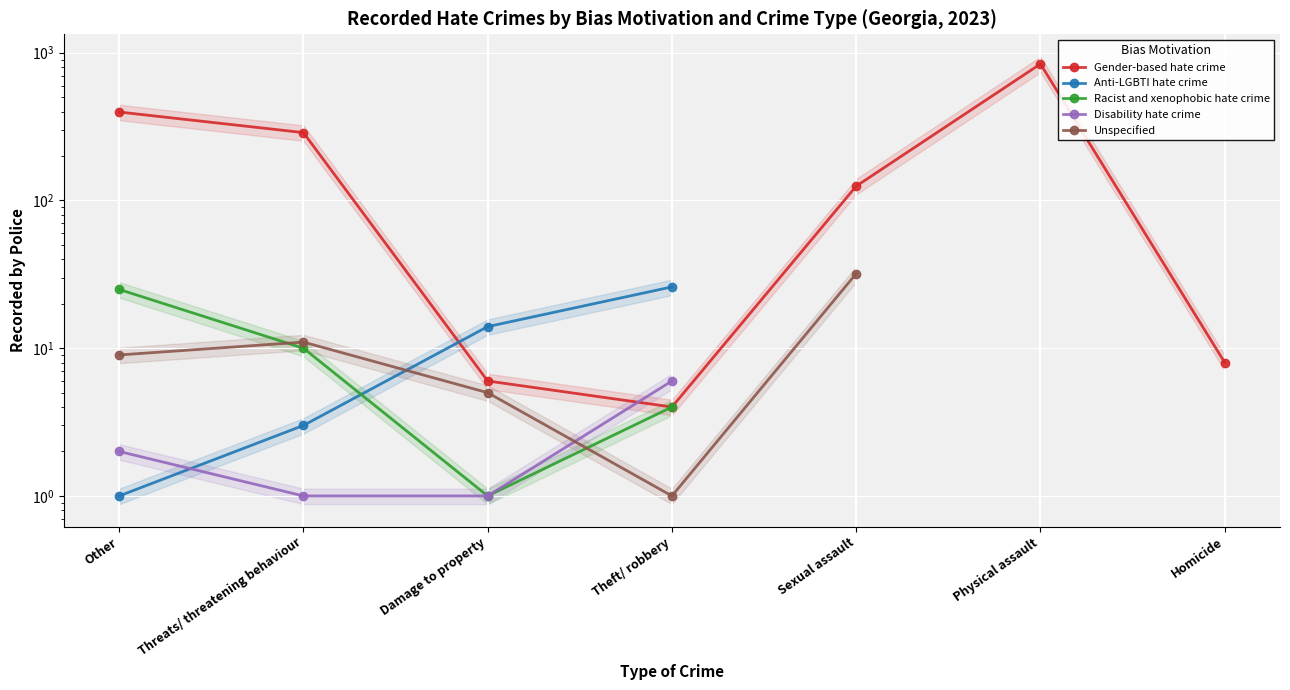

What is the sum of all Gender-based hate crime values?

1668.0